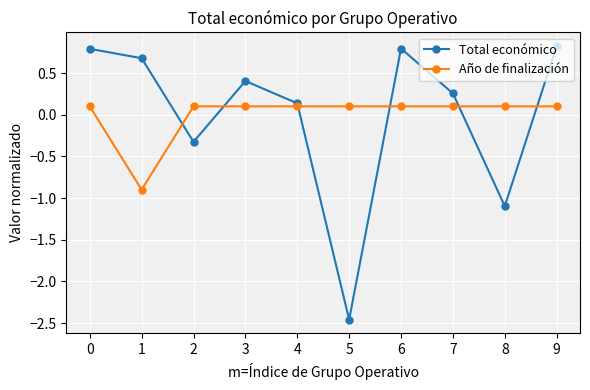

Is it true that Total económico equals 0.4 at 3?

True